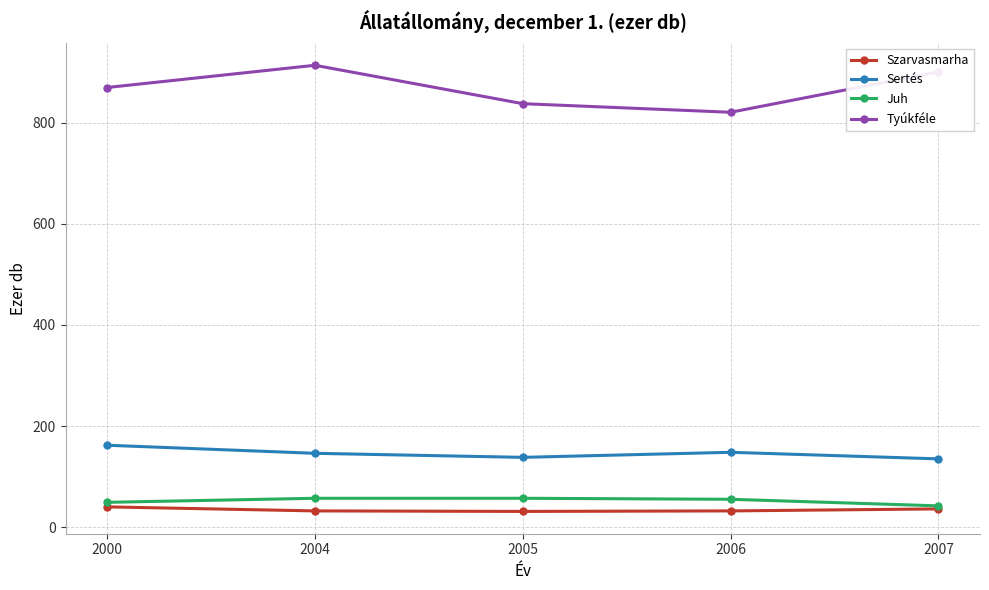

How many data points does each series have?

5